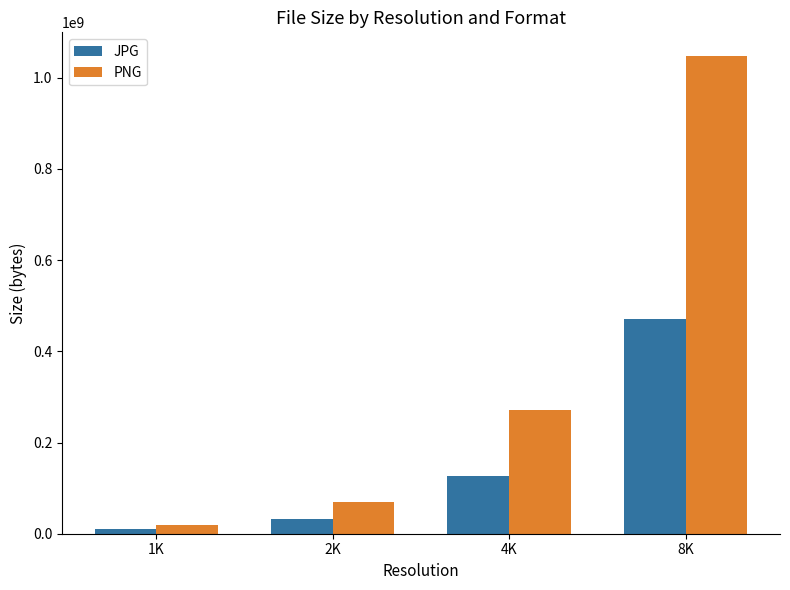

At which label is JPG closest to 240257526?

4K